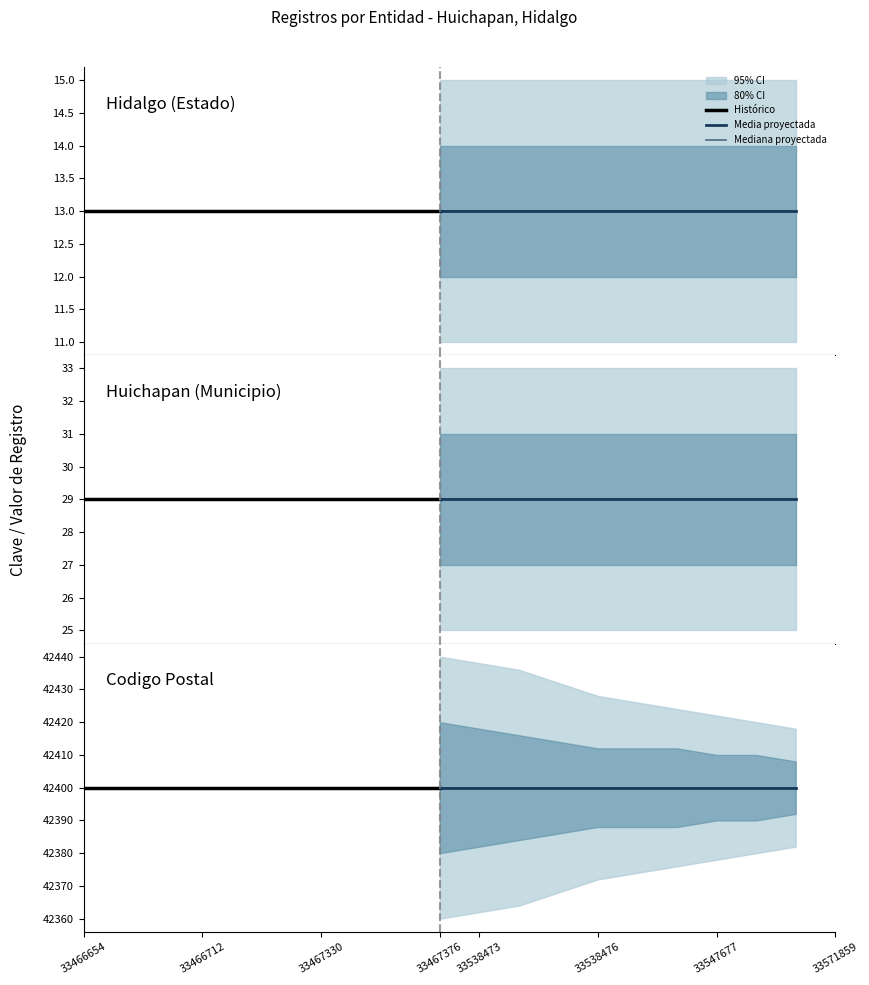

Rank the series by their maximum value, from lowest to highest.

Hidalgo, Huichapan, 42400